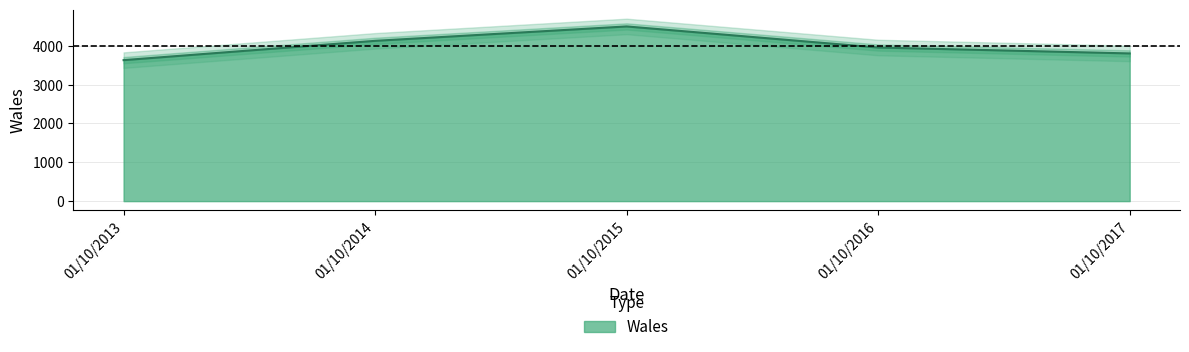

Reading right to left, extract all data points from this chart.

3805	3957	4500	4129	3632